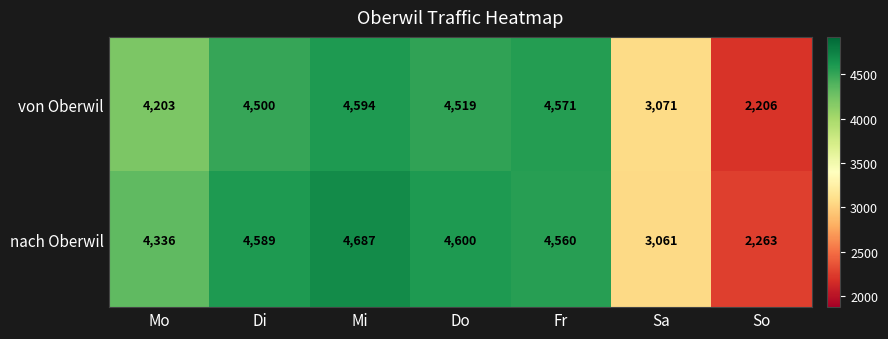

At which category does the chart reach its minimum across all series?

So